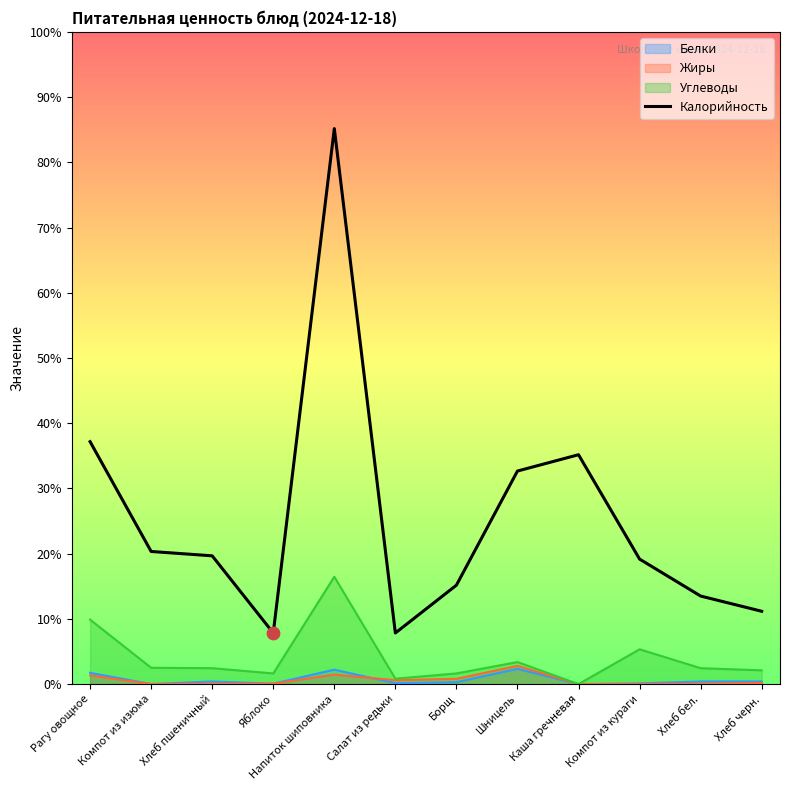

What is the ratio of the value at Хлеб бел. to the value at Яблоко?

1.7